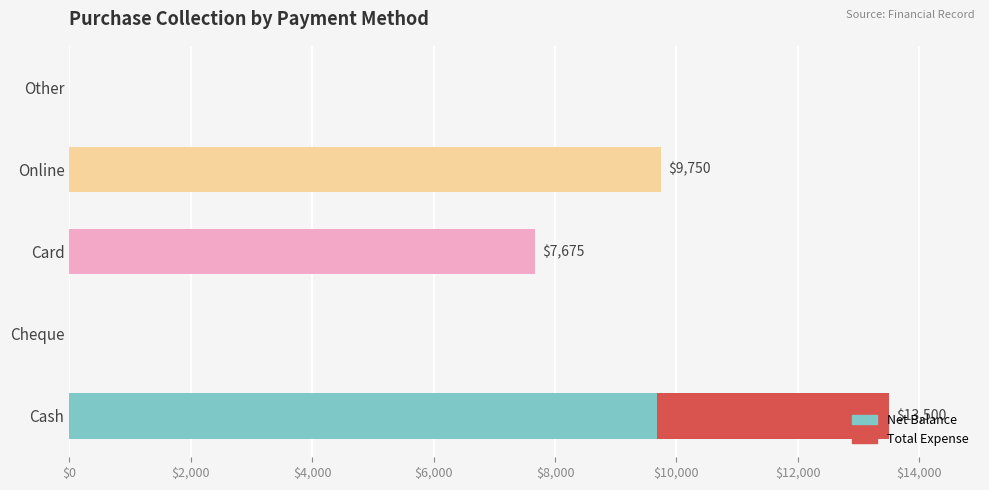

At which category is the sum across all series the highest?

Cash